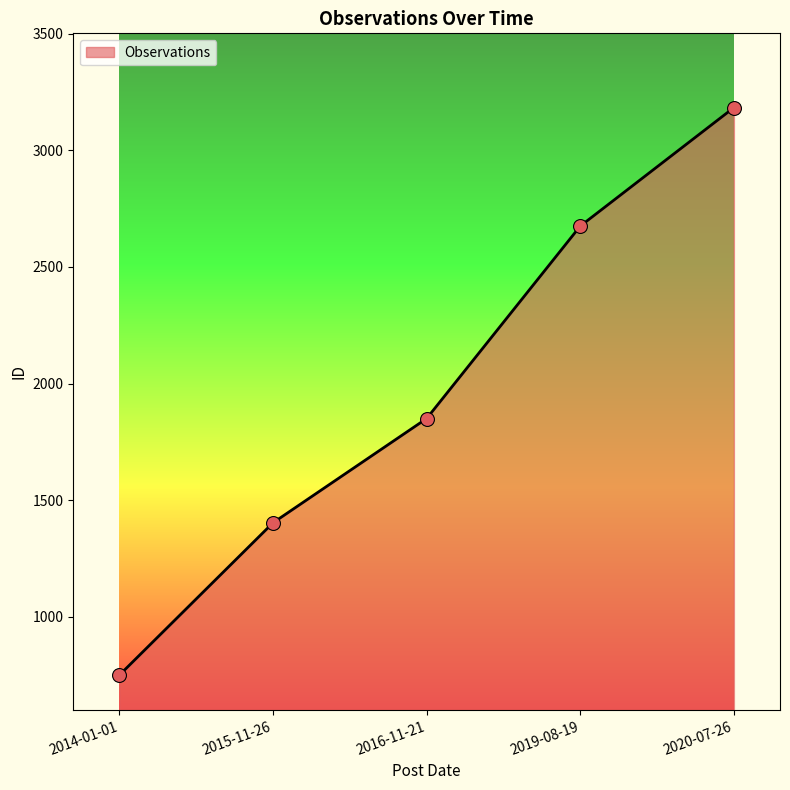

Between 2019-08-19 and 2014-01-01, which is larger?

2019-08-19